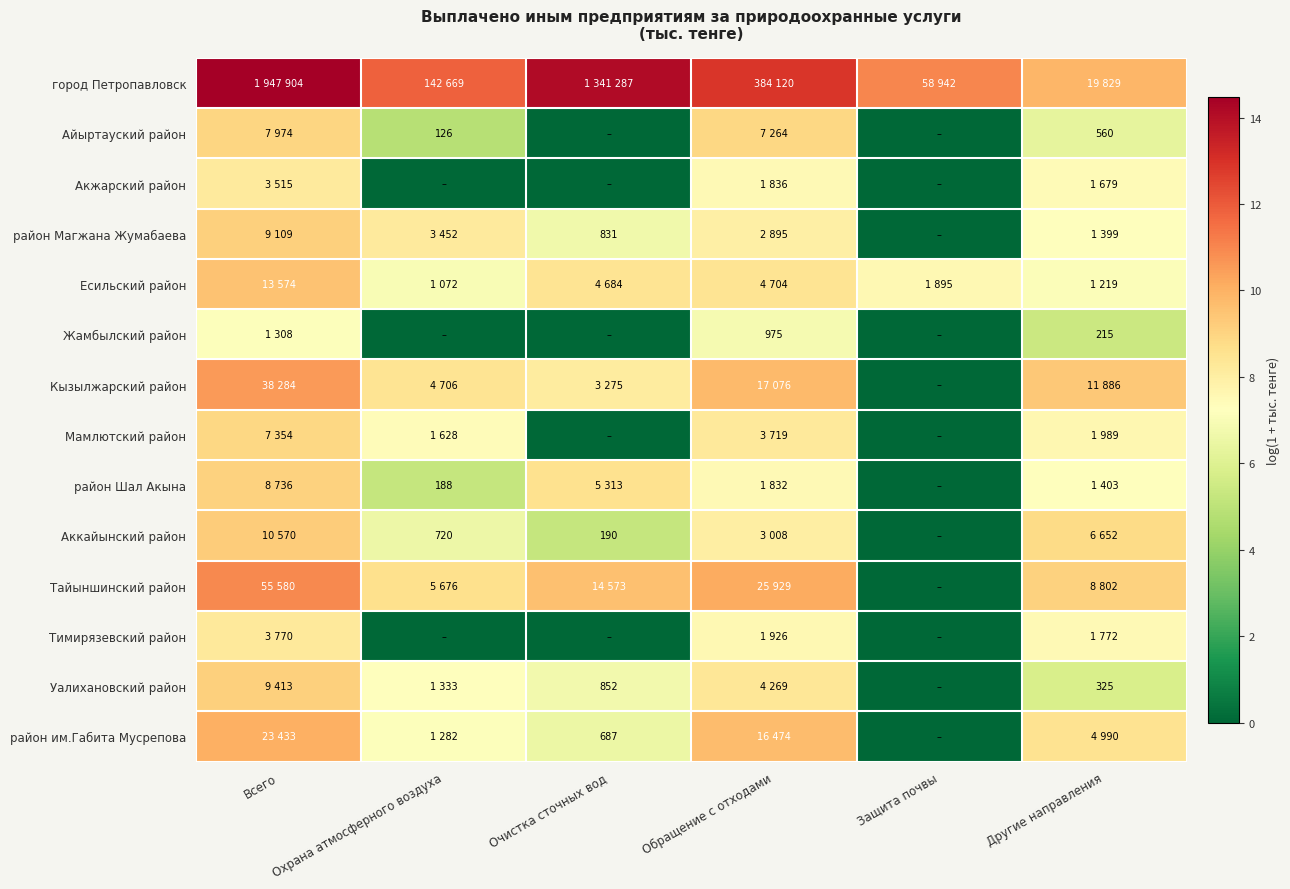

What is the difference between the Тимирязевский район values at Другие направления and Всего?

0.8